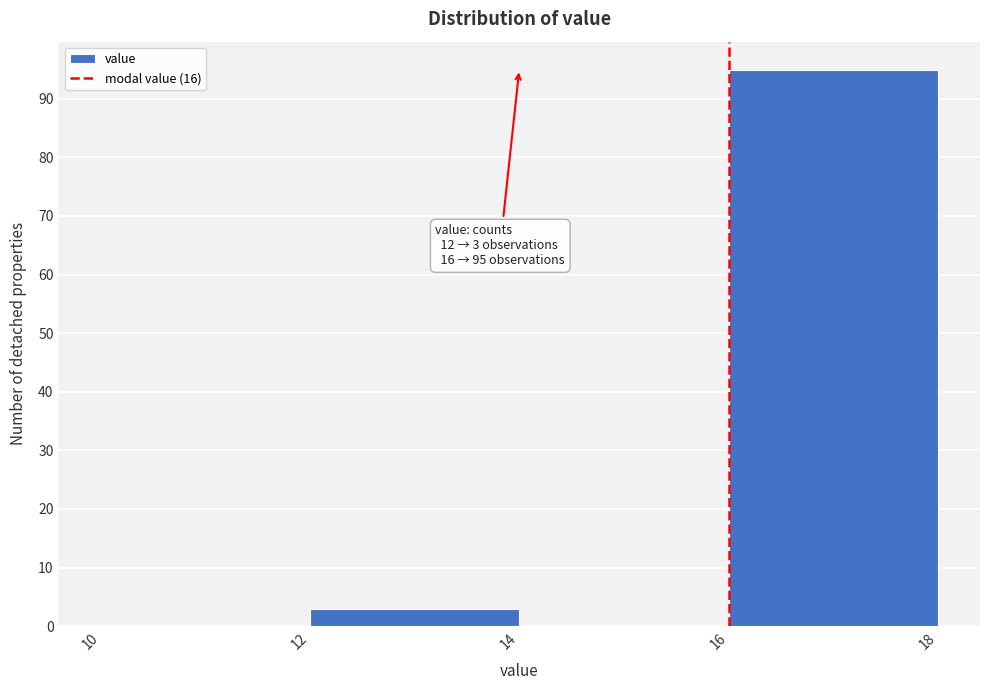

Which range on the x-axis has the tallest bar?

16 to 18